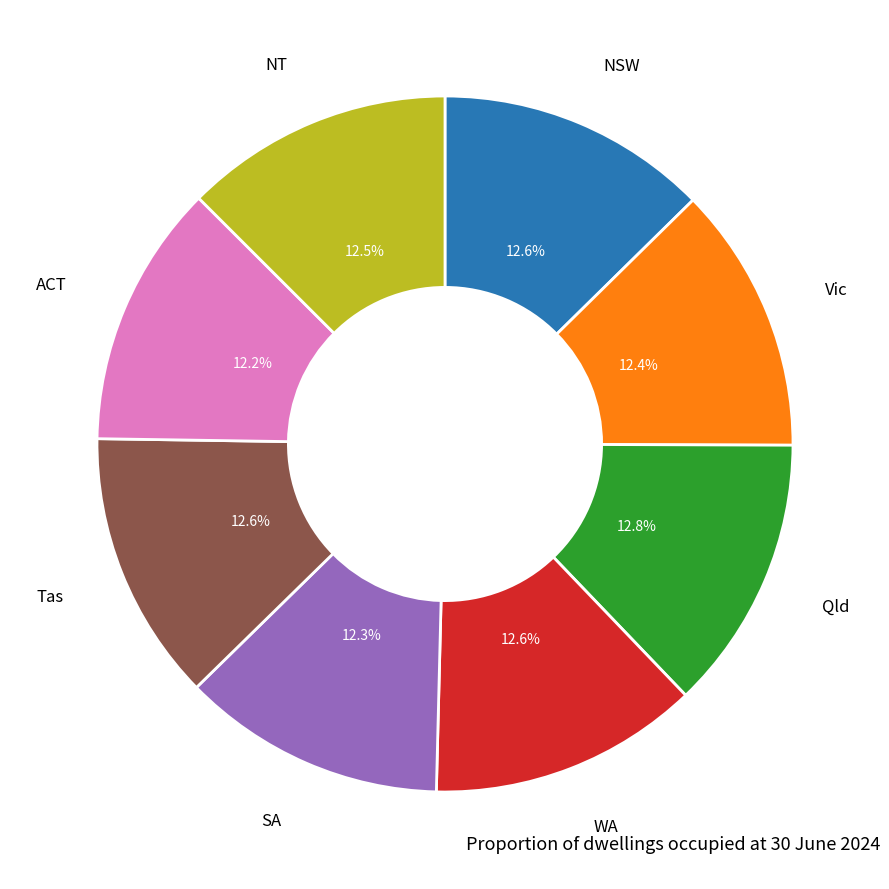

Does any single category account for the majority?

No